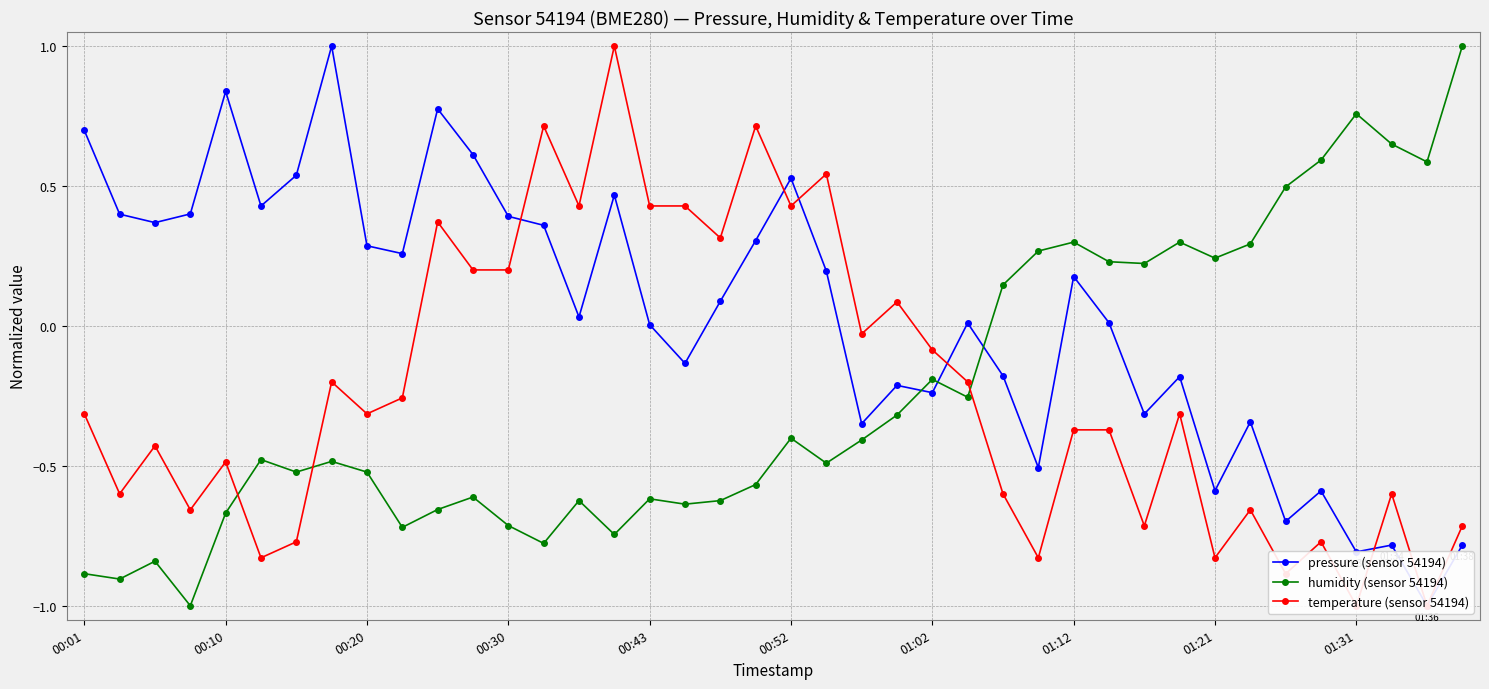

Between 10 and 15, which series saw the biggest shift?

temperature (sensor 54194)